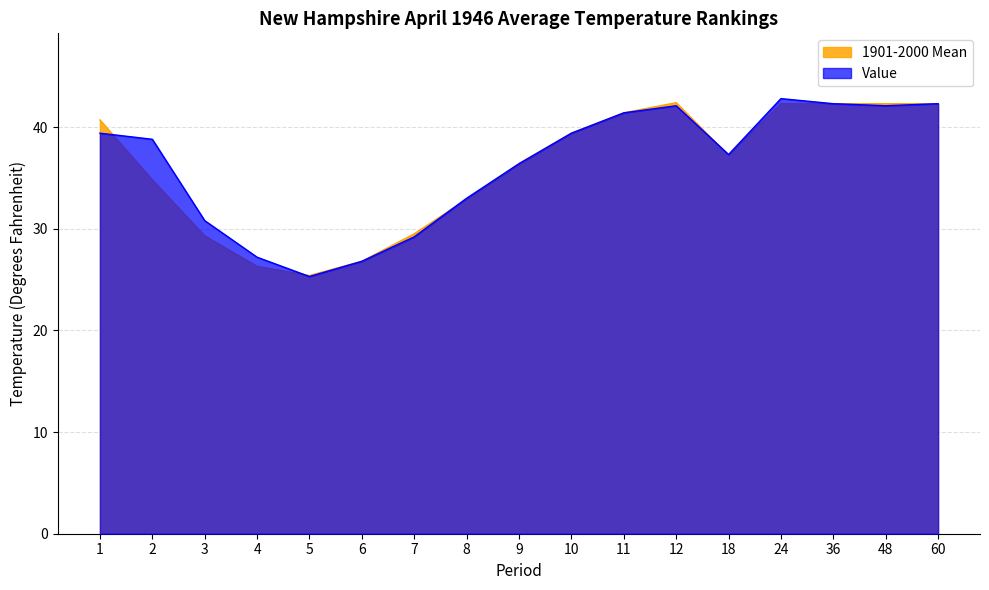

What is the greatest value displayed?

42.8